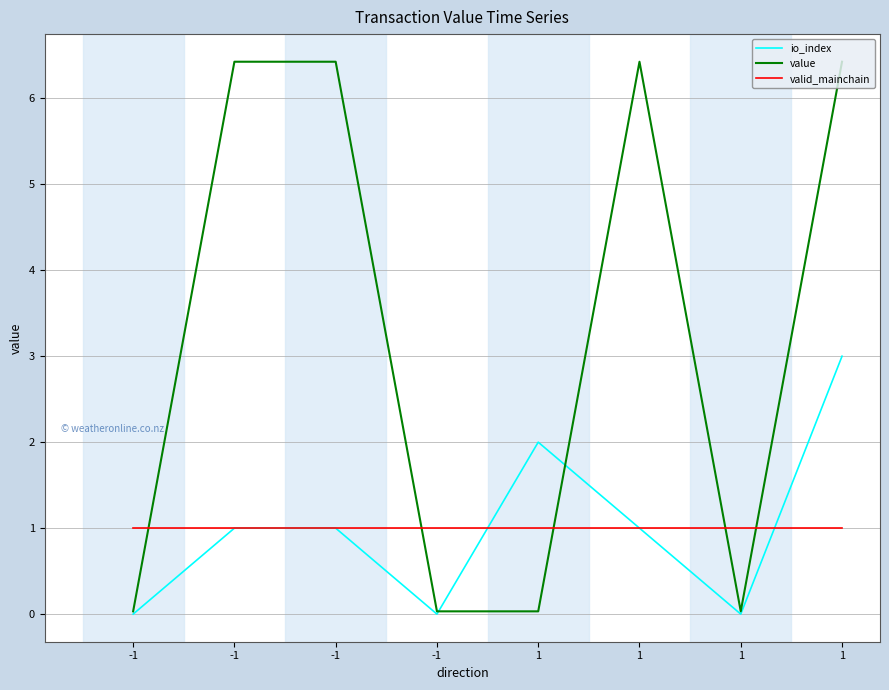

Is it true that valid_mainchain equals 1.0 at -1?

True